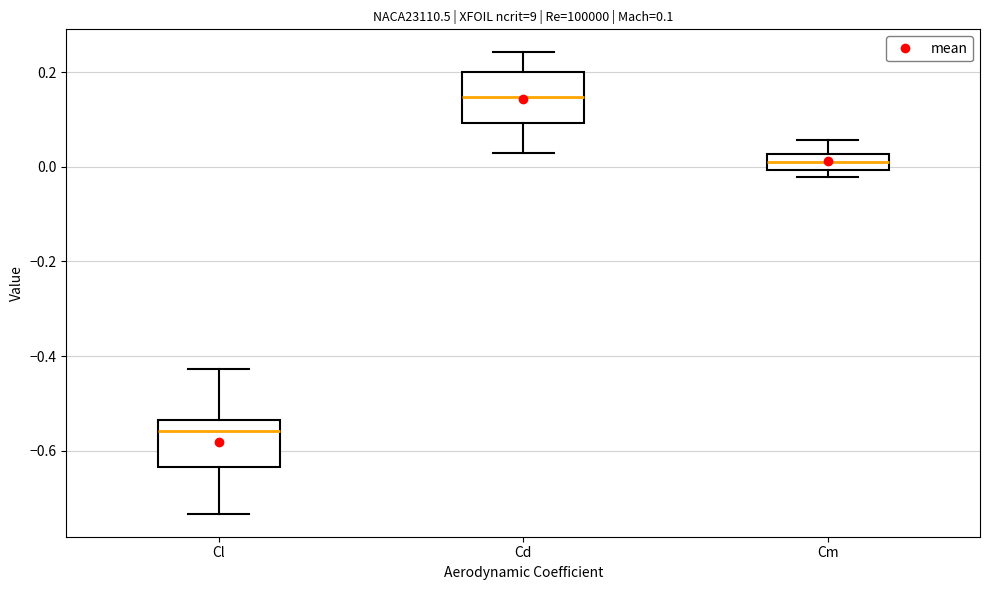

Which box has the lowest median line?

Cl